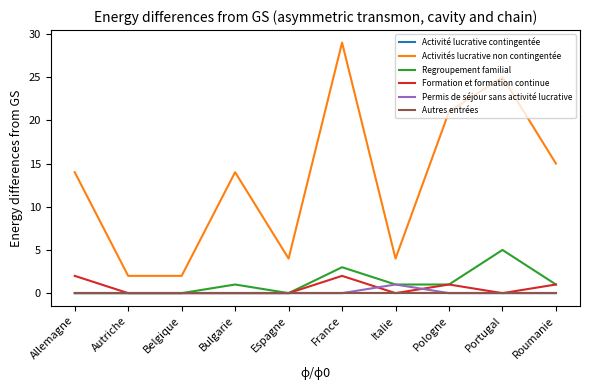

Does the chart display data point markers on the line(s)?

No